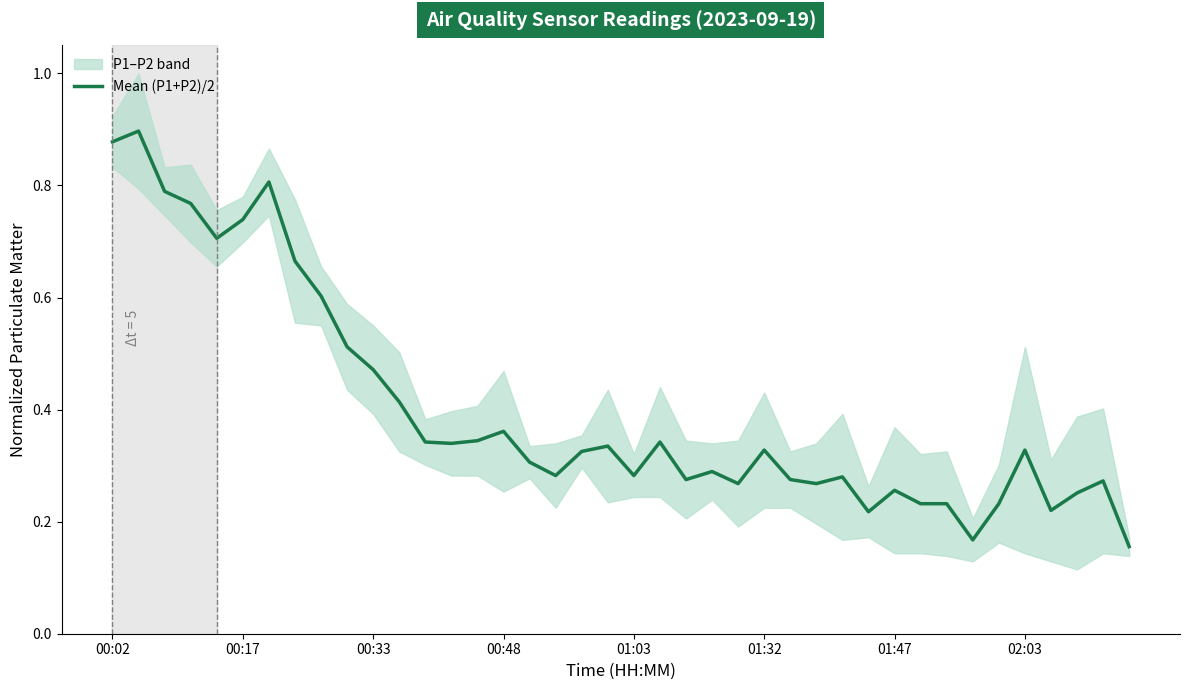

The Mean (P1+P2)/2 series shows 1.1 at 00:17. True or false?

False